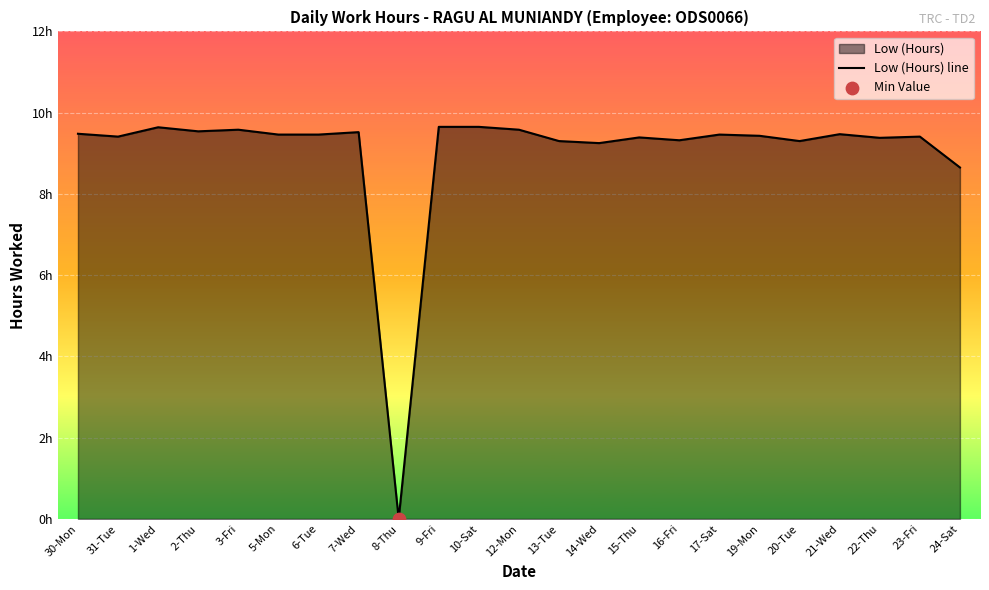

What is the ratio of the value at 16-Fri to the value at 23-Fri?

1.0